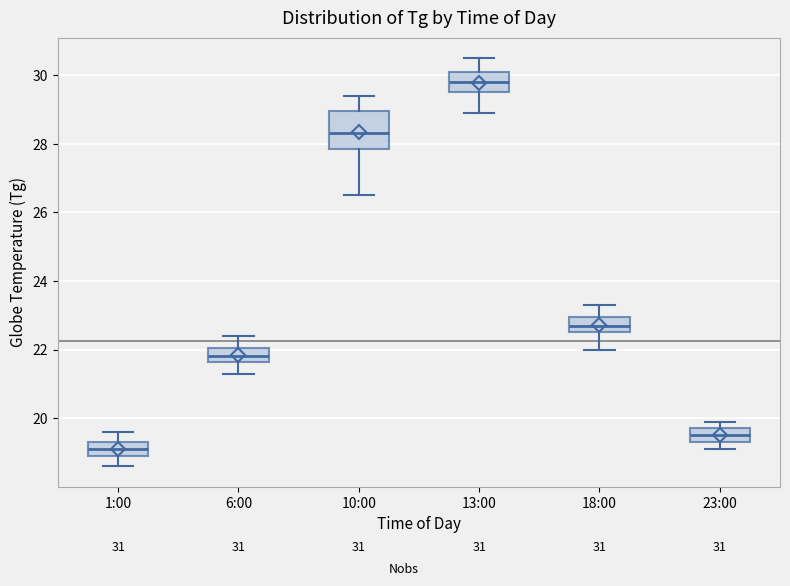

Which box is the tallest, from its lower edge to its upper edge?

10:00